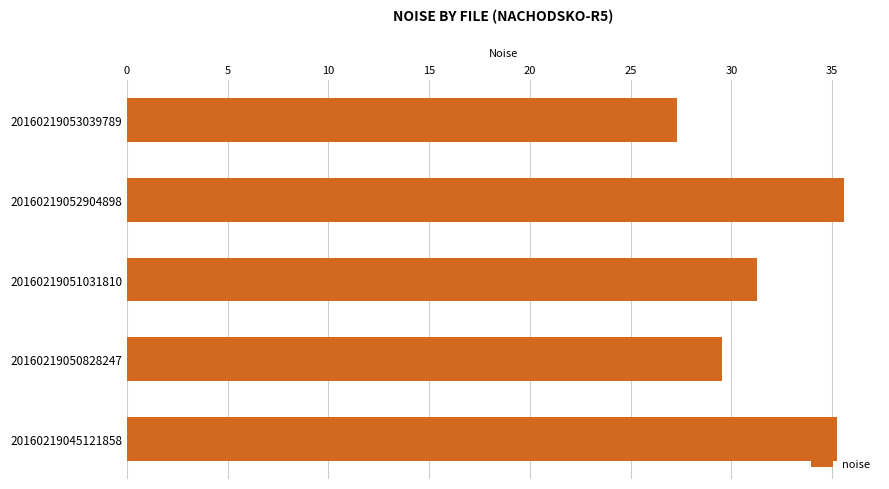

What is the average value?

31.8